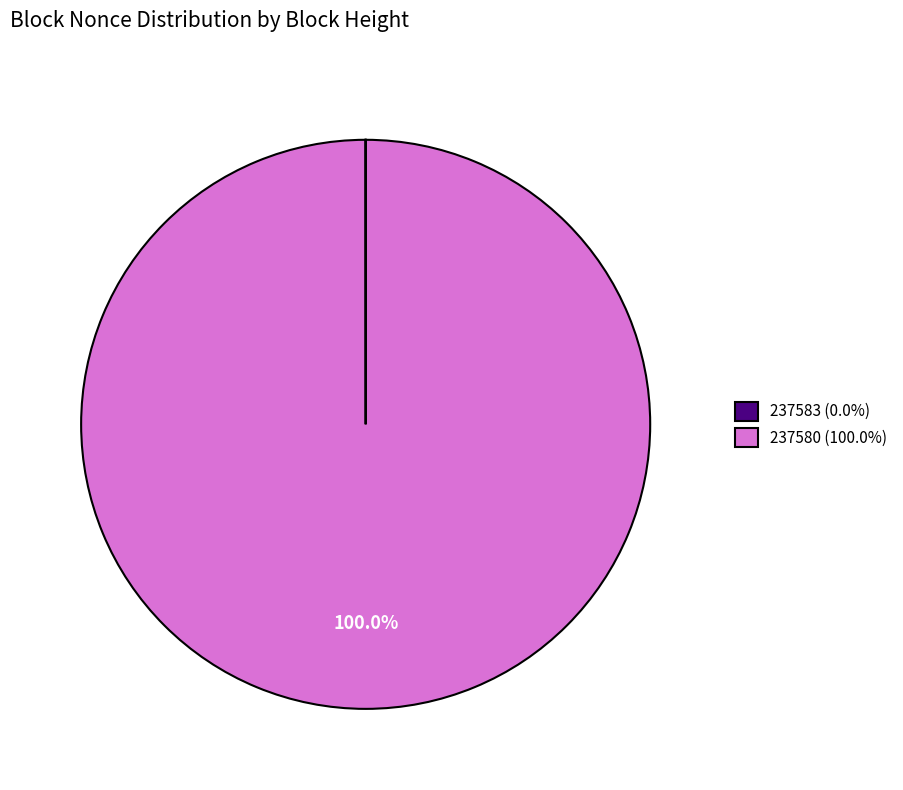

Does any single category account for the majority?

Yes